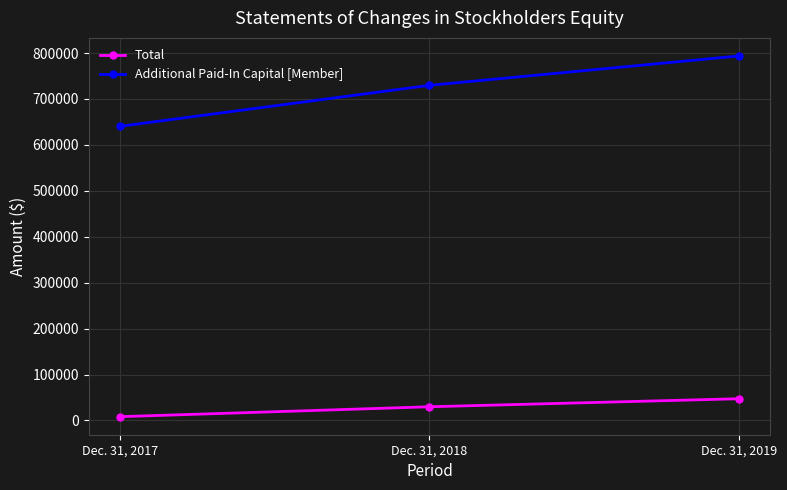

Does the chart display data point markers on the line(s)?

Yes